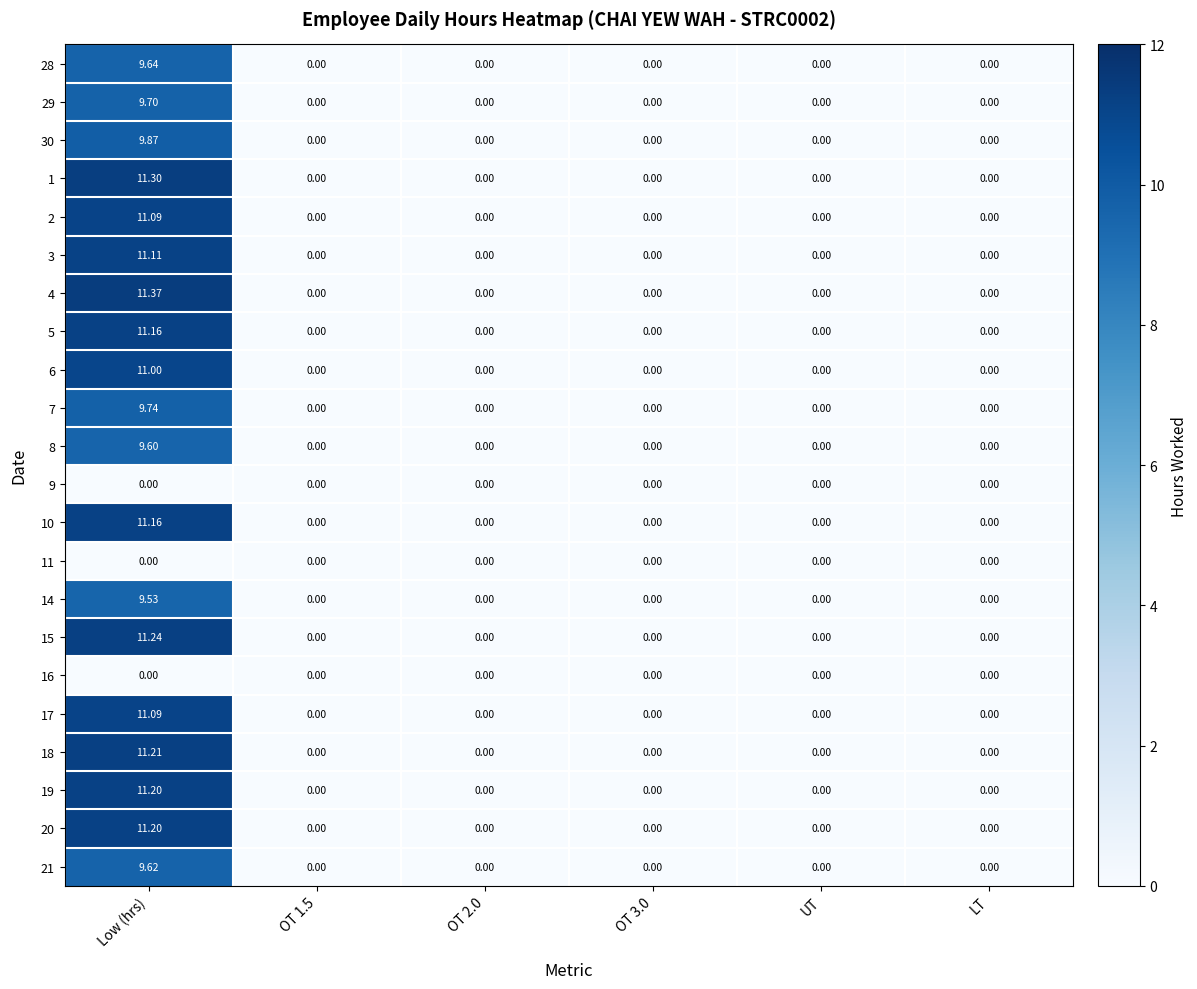

Which category has the highest value across all series?

Low (hrs)